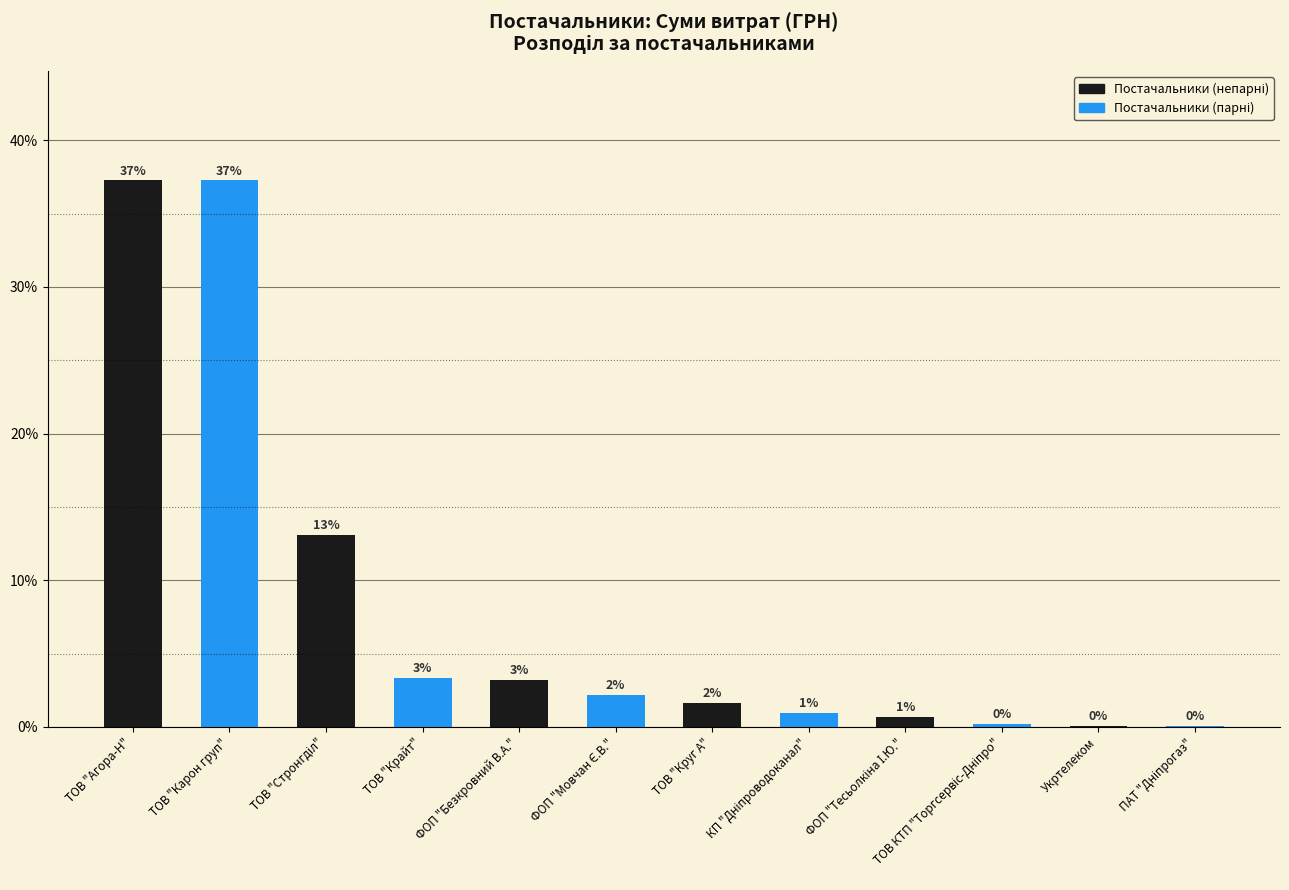

How many bars are there in total?

12